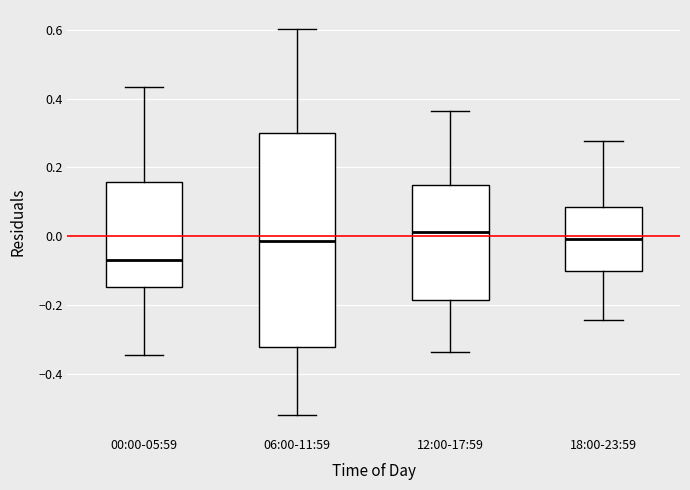

Comparing the boxes themselves (not the whiskers), which one is the tallest?

06:00-11:59